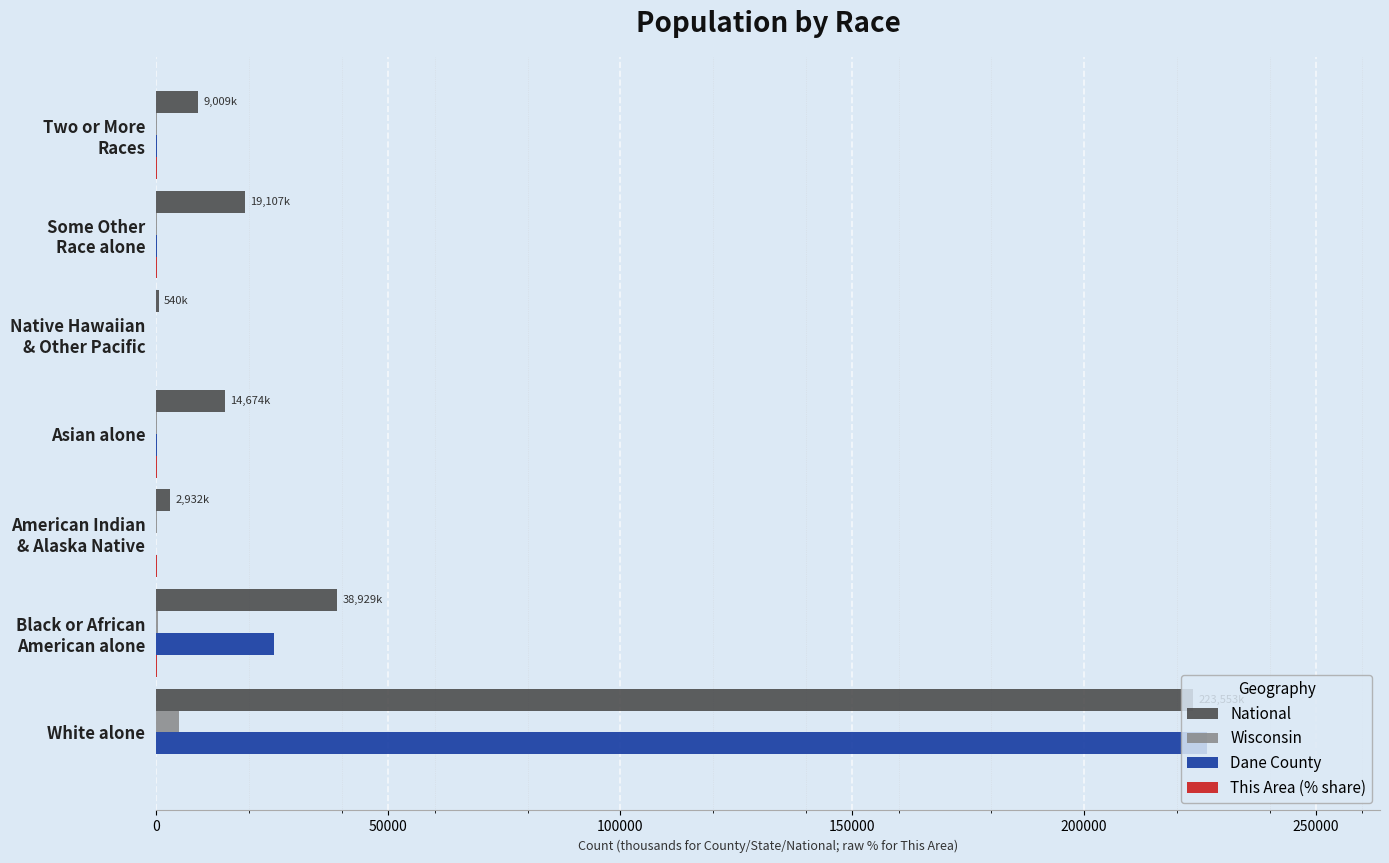

At which category is the sum across all series the highest?

White alone